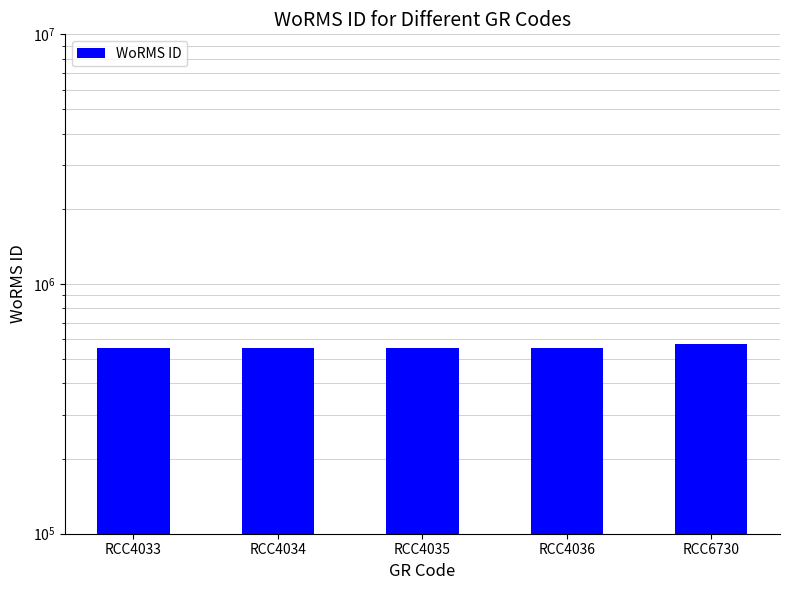

Reading right to left, transcribe all the data shown in this chart.

576682	555895	555895	555895	555895